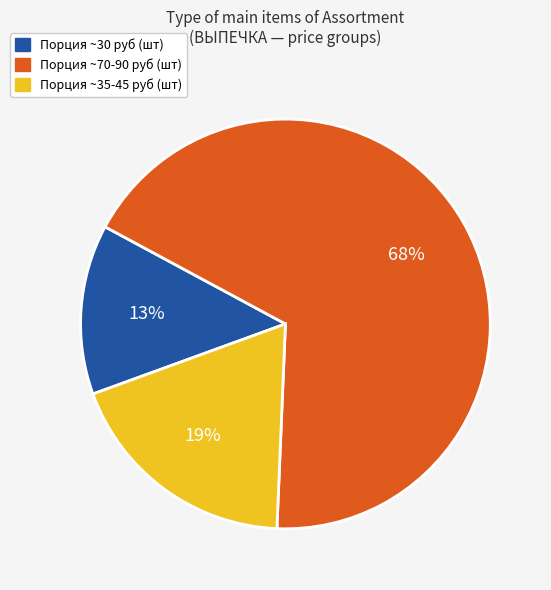

What is the smallest slice in the pie chart?

Порция ~30 руб (шт)